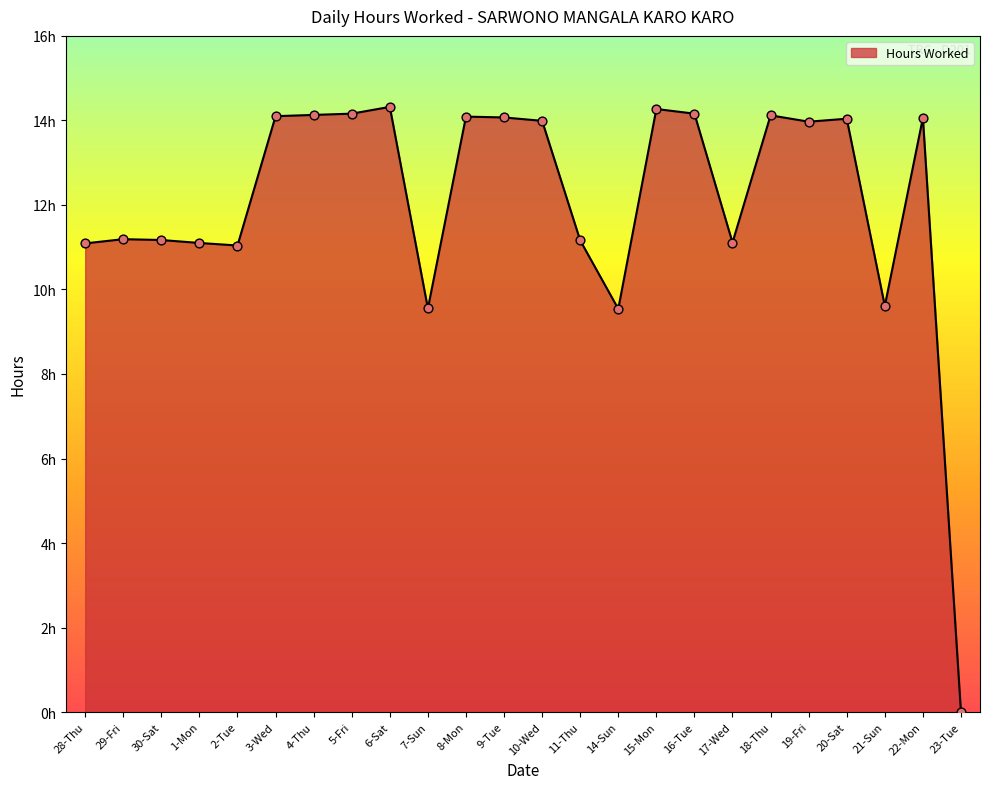

Is this an area chart (filled region under the line)?

Yes